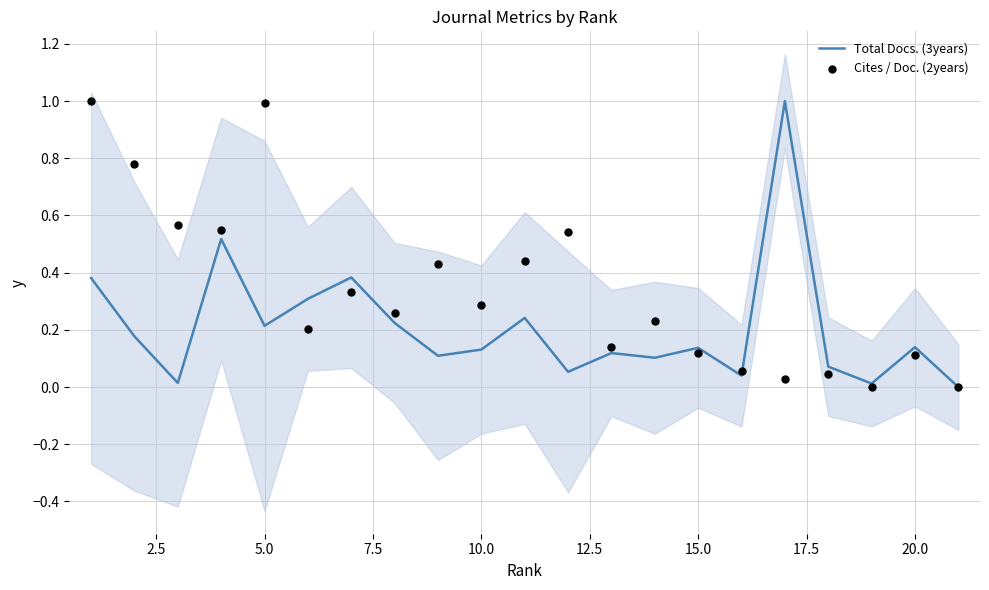

What is the highest value of the Total Docs. (3years) series?

1.0